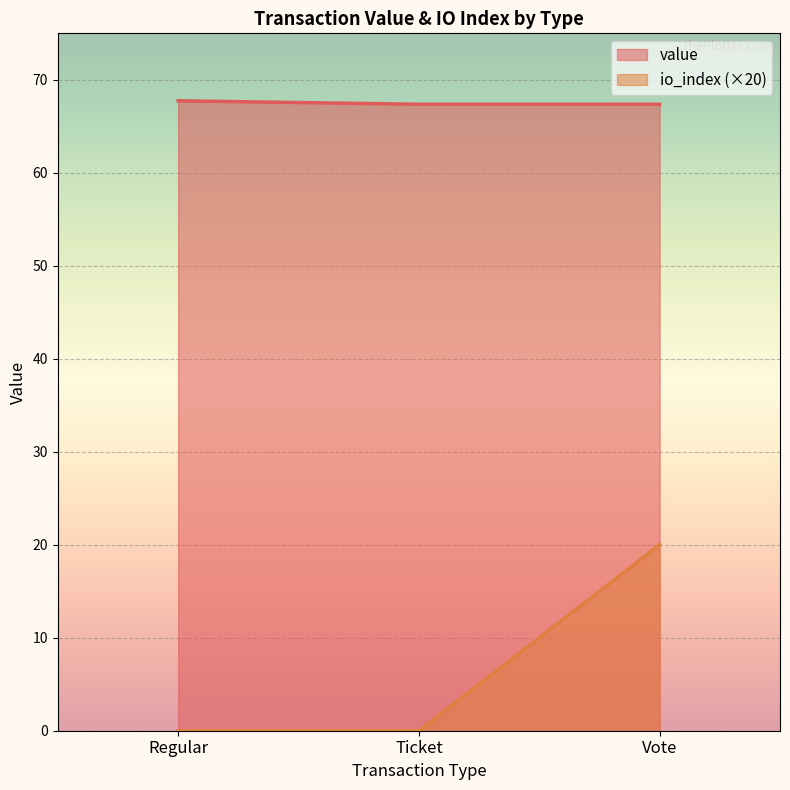

Is it true that io_index equals 0.0 at Ticket?

True